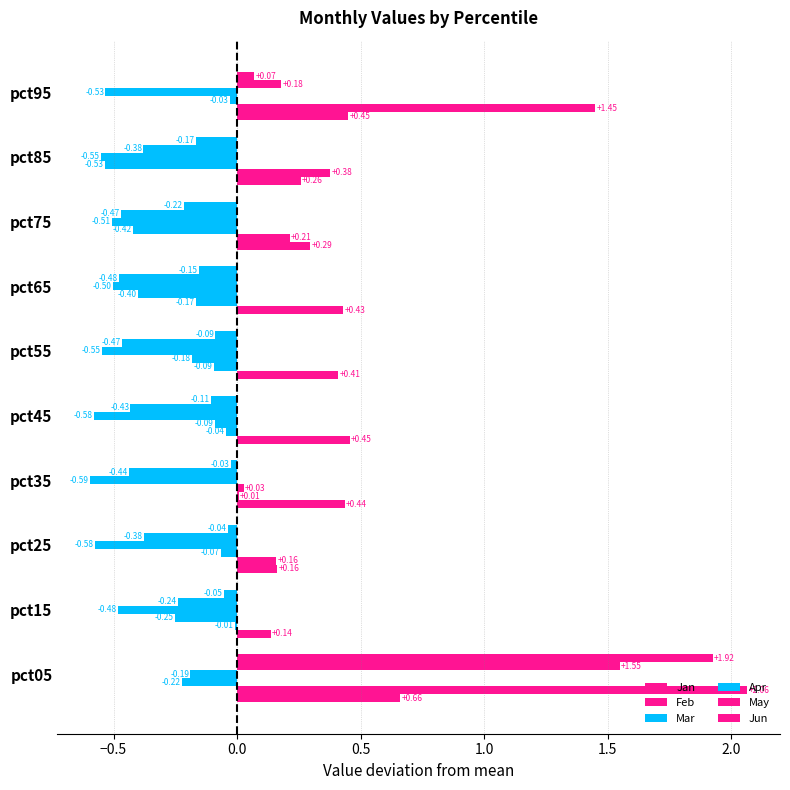

How many values in Mar are above zero?

1